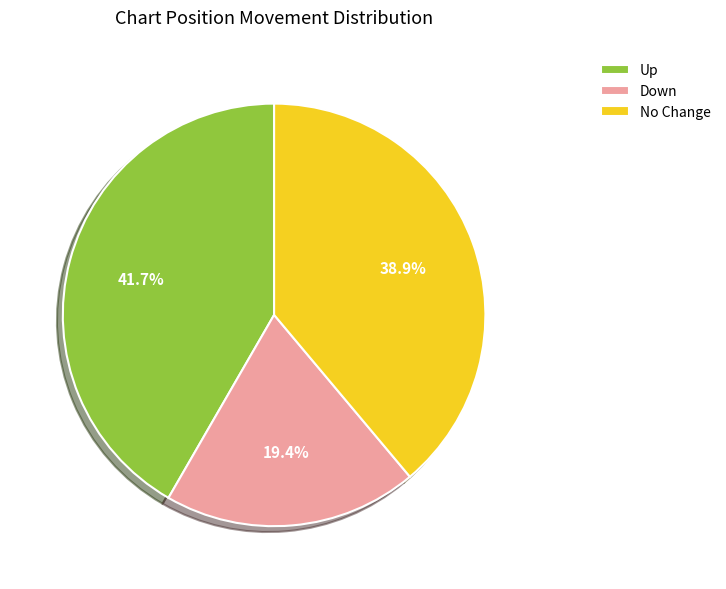

Approximately how many times larger is the value at Down compared to No Change?

0.5